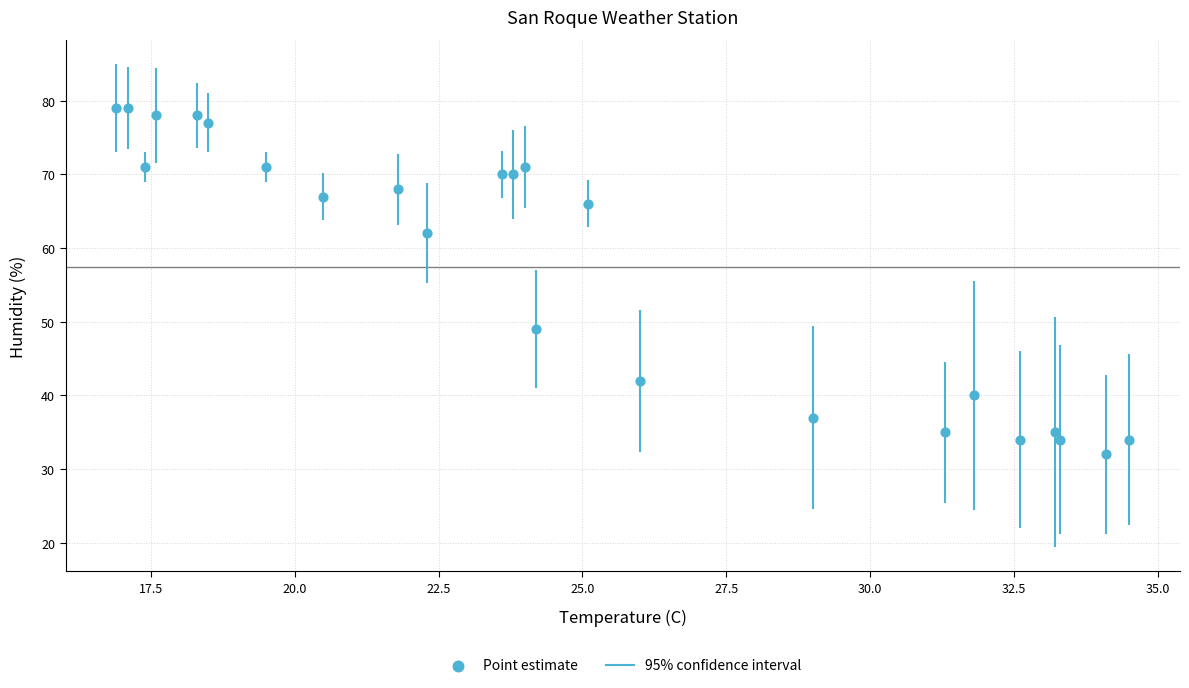

What Y value in the scatter plot is closest to 55?

49